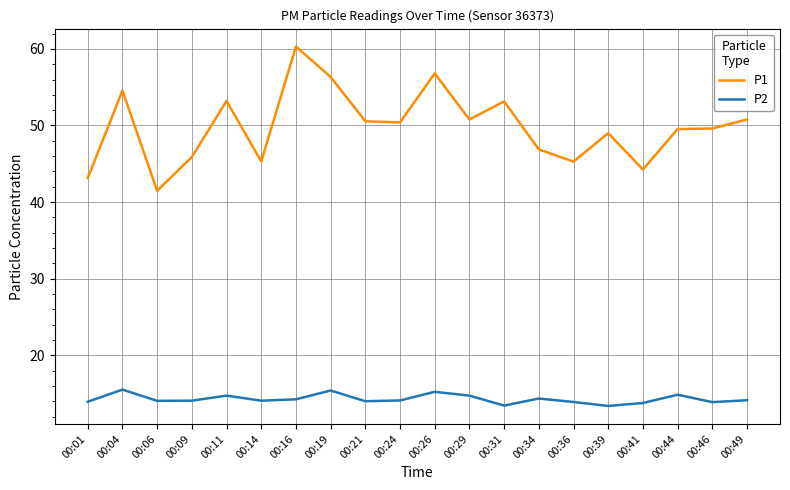

True or false: P1 and P2 cross at least once.

False